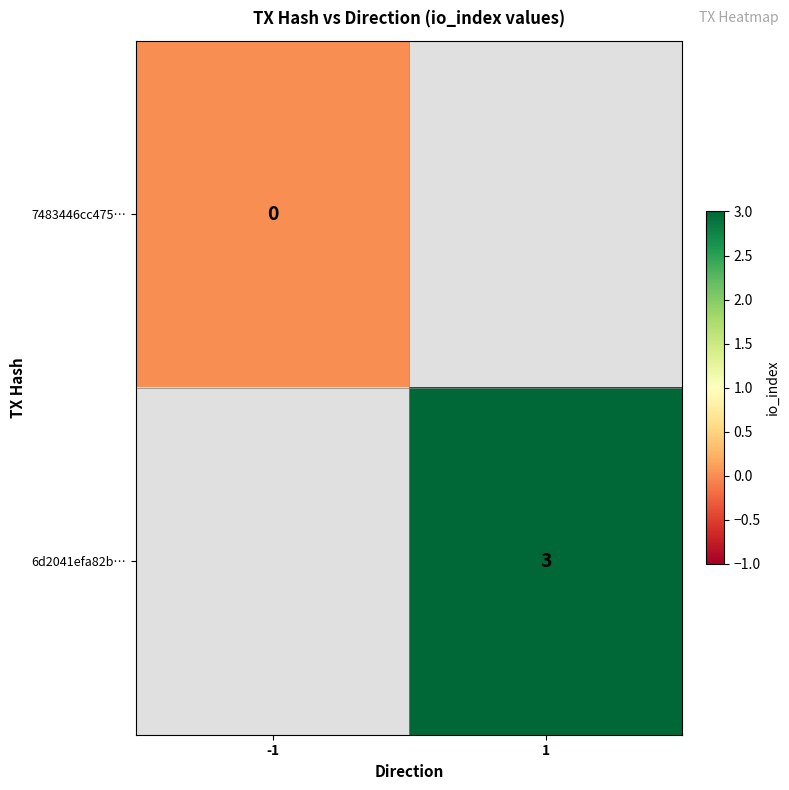

True or false: 6d2041efa82b… has a value of 4 at 1.

False